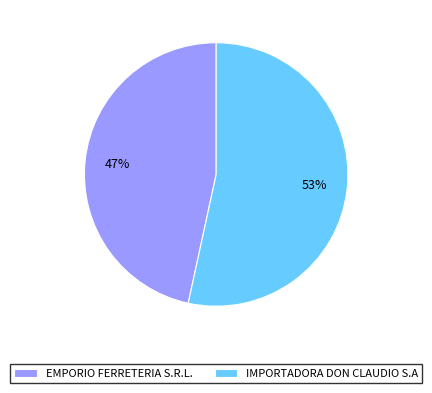

Does EMPORIO FERRETERIA S.R.L. represent more than half of the total?

No